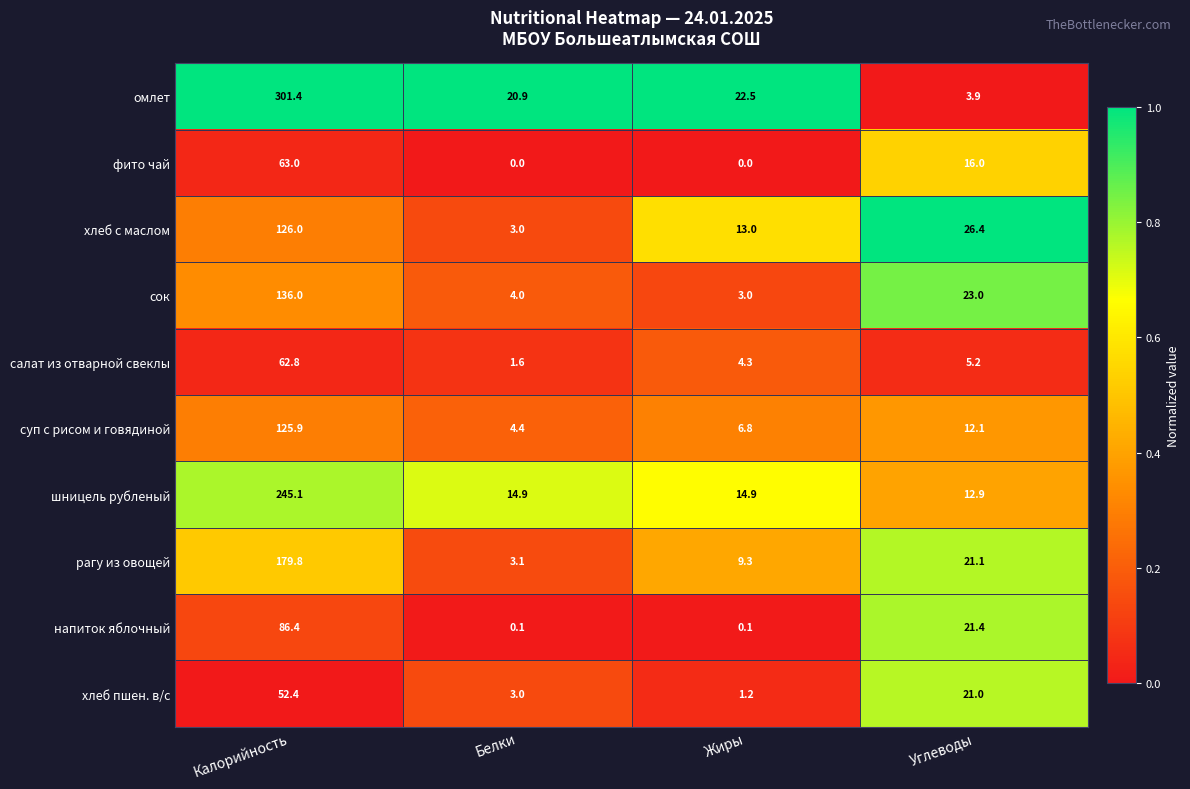

What is the total value across all series at Белки?

55.0